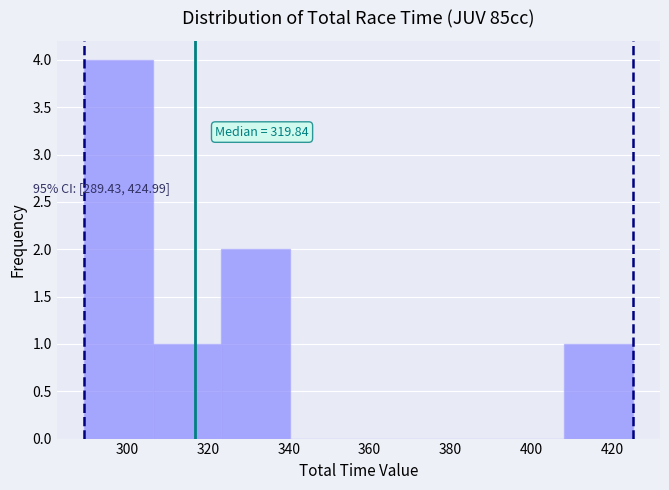

Which range on the x-axis has the tallest bar?

290 to 306